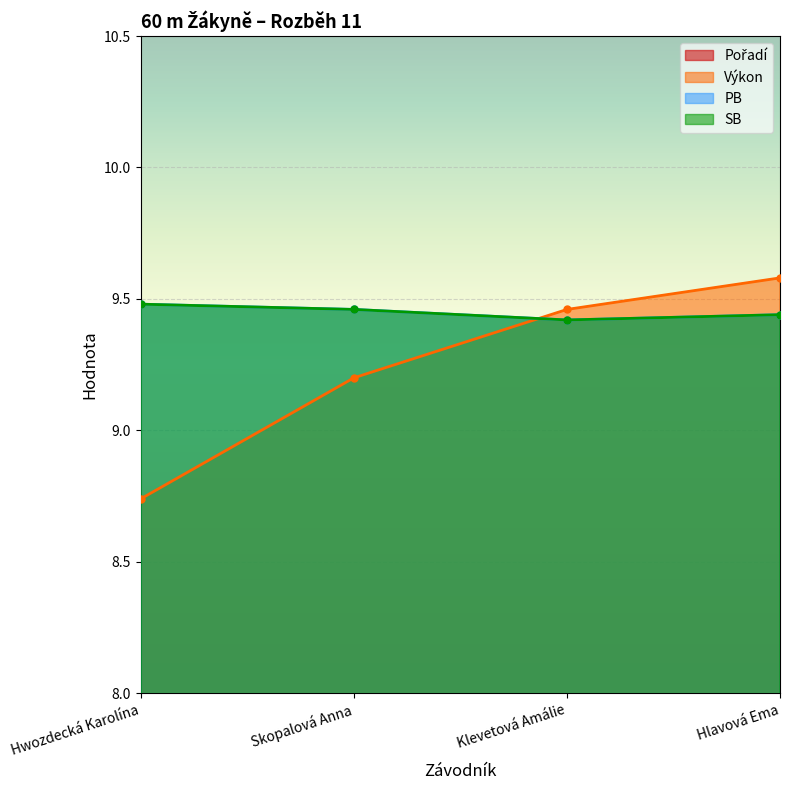

Reading left to right, list all the values displayed in this chart.

Pořadí: Hwozdecká Karolína=1.0	Skopalová Anna=2.0	Klevetová Amálie=3.0	Hlavová Ema=4.0
Výkon: Hwozdecká Karolína=8.7	Skopalová Anna=9.2	Klevetová Amálie=9.5	Hlavová Ema=9.6
PB: Hwozdecká Karolína=9.5	Skopalová Anna=9.5	Klevetová Amálie=9.4	Hlavová Ema=9.4
SB: Hwozdecká Karolína=9.5	Skopalová Anna=9.5	Klevetová Amálie=9.4	Hlavová Ema=9.4